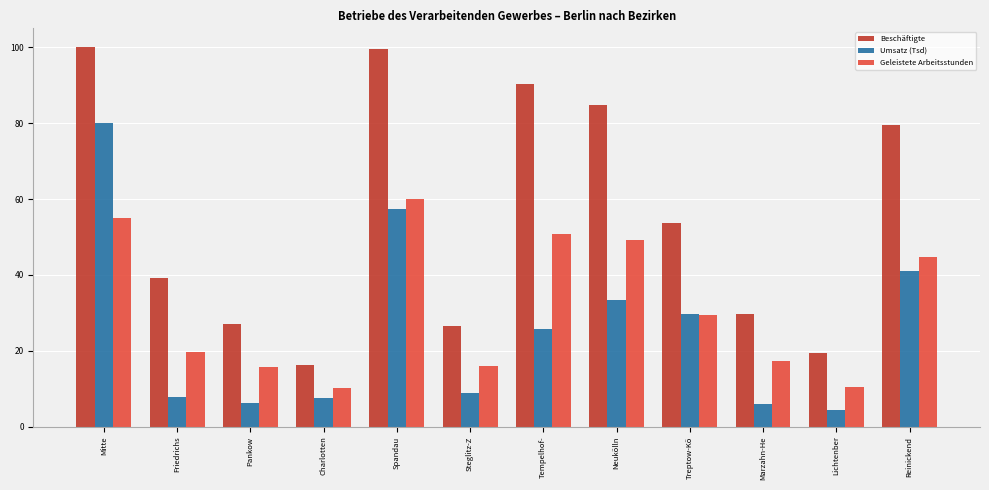

List the series in order of their overall mean, lowest first.

Umsatz (Tsd), Geleistete Arbeitsstunden, Beschäftigte